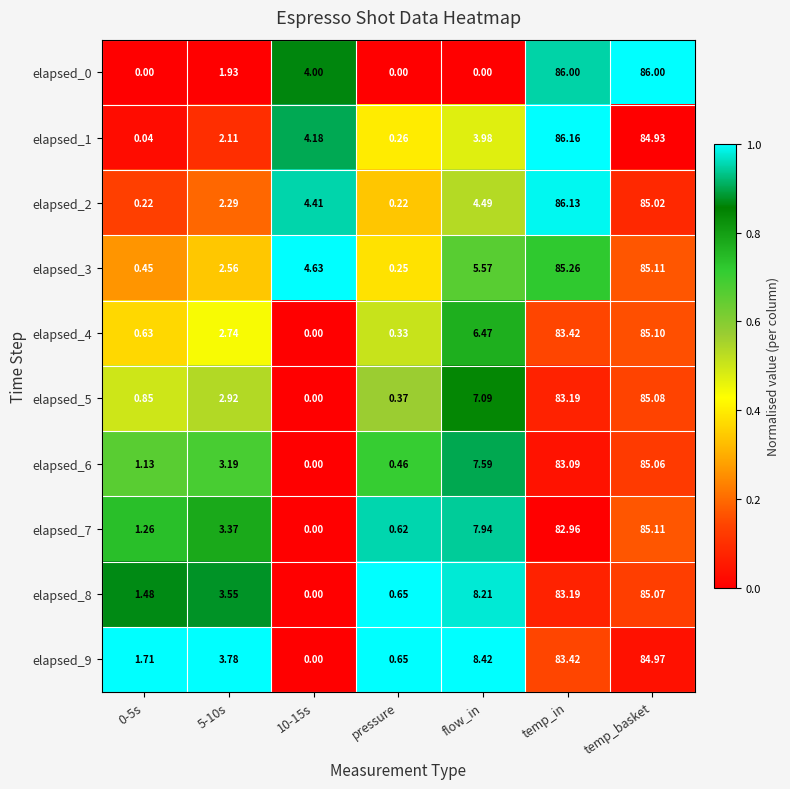

At which category is the sum across all series the highest?

temp_basket